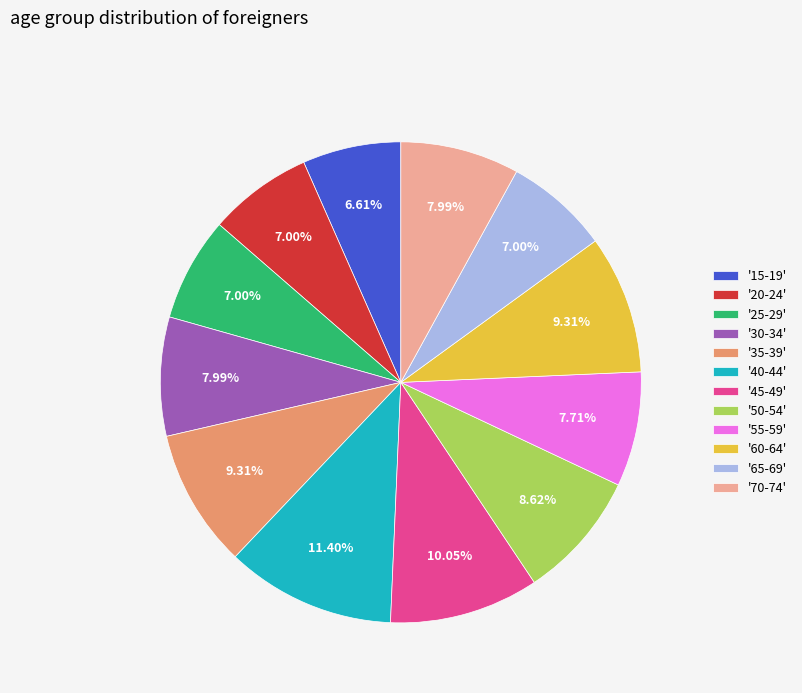

How many slices are in this pie chart?

12